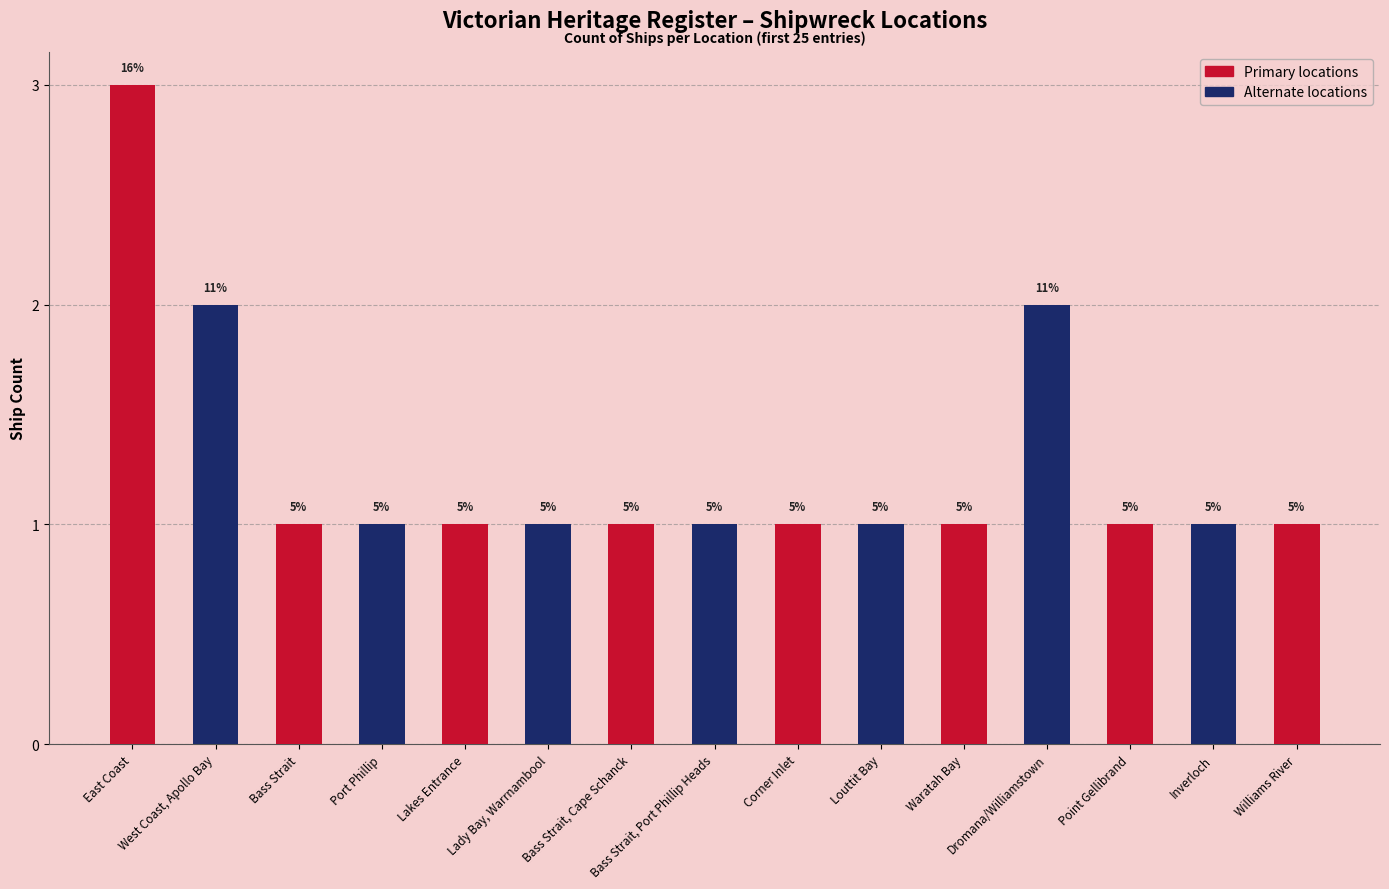

What is the sum of the values at East Coast and Corner Inlet?

4